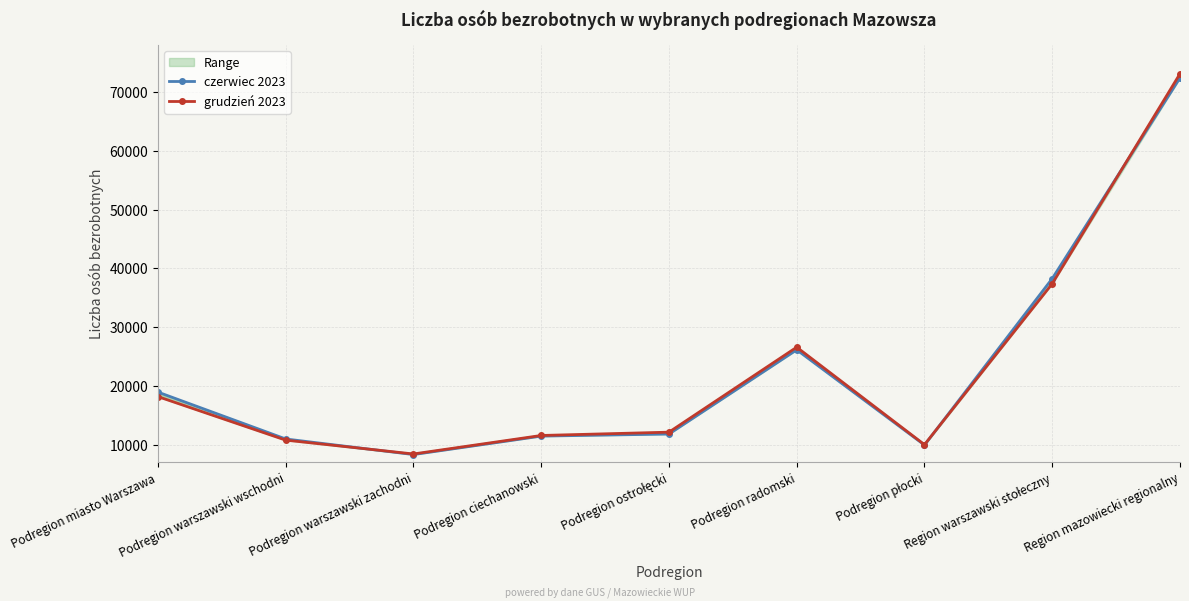

Where is the first local minimum for czerwiec 2023?

Podregion warszawski zachodni